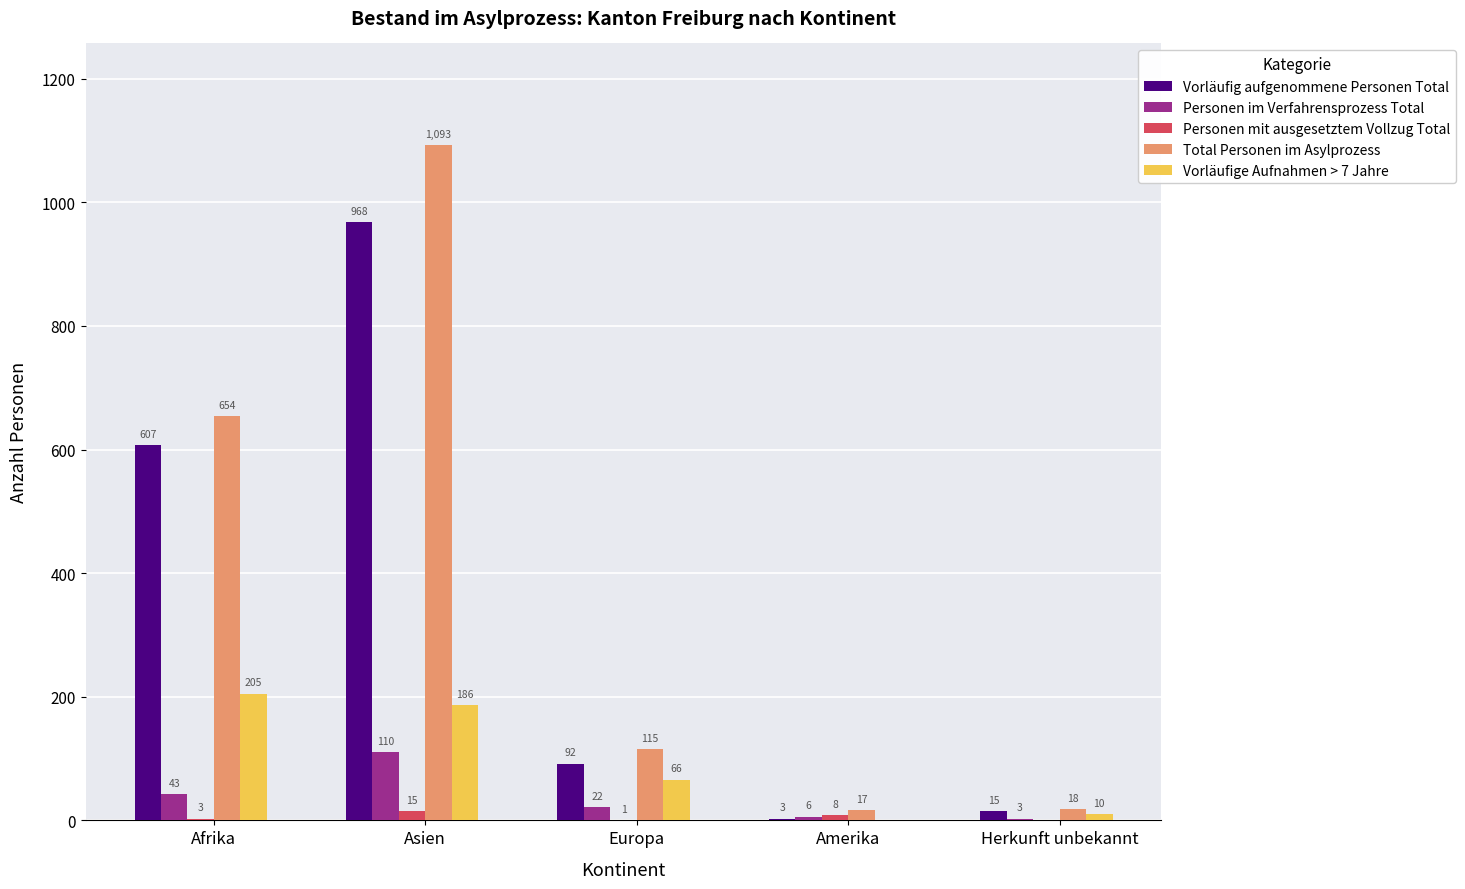

Is it true that Vorläufige Aufnahmen > 7 Jahre equals 186 at Asien?

True